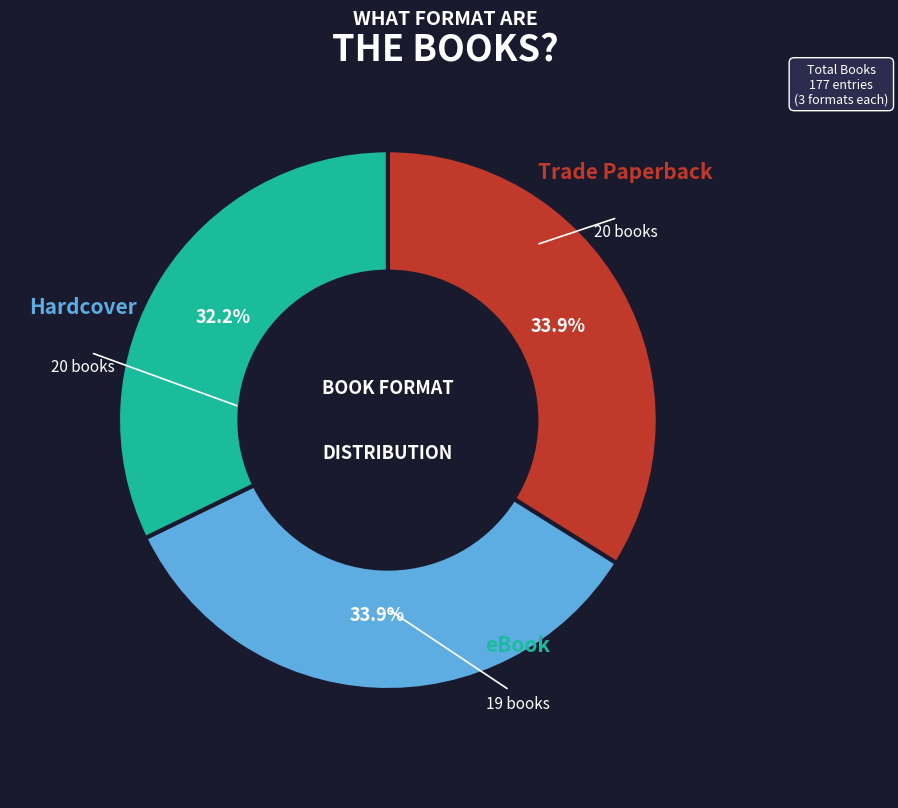

Does any single category account for the majority?

No